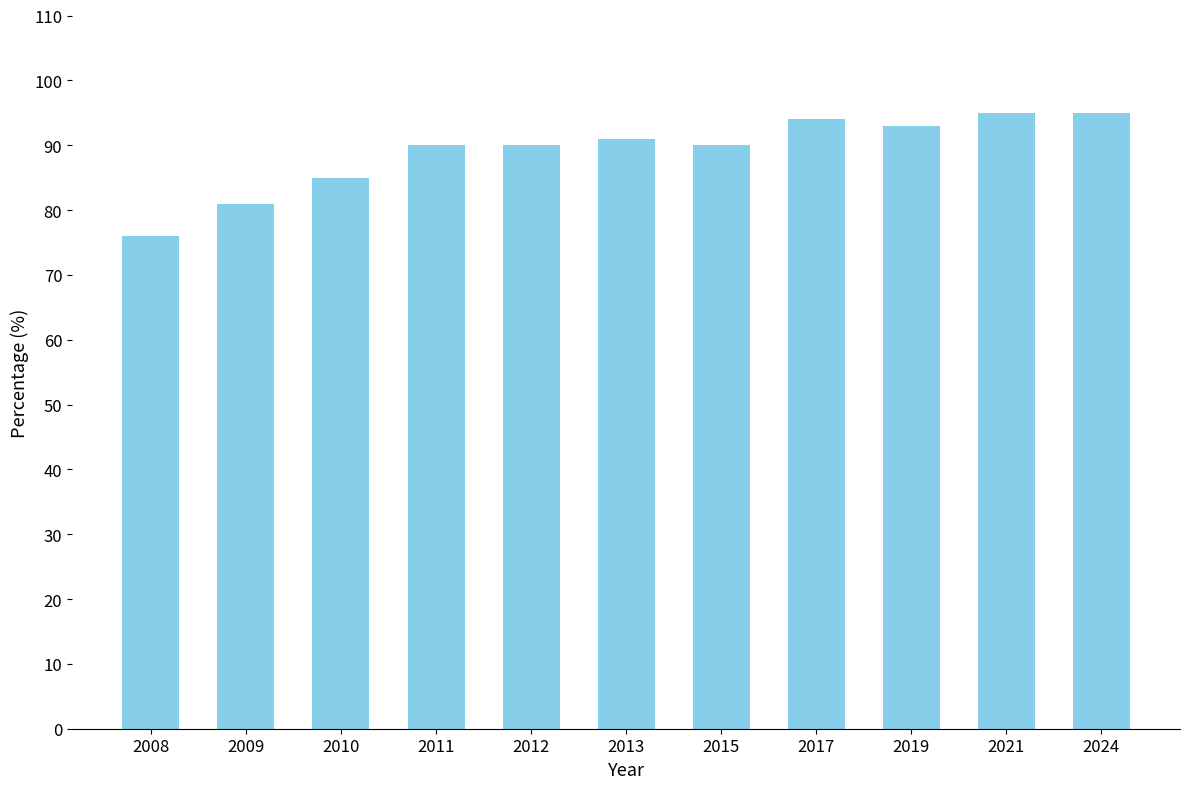

What is the value of the 8th bar from the left?

94